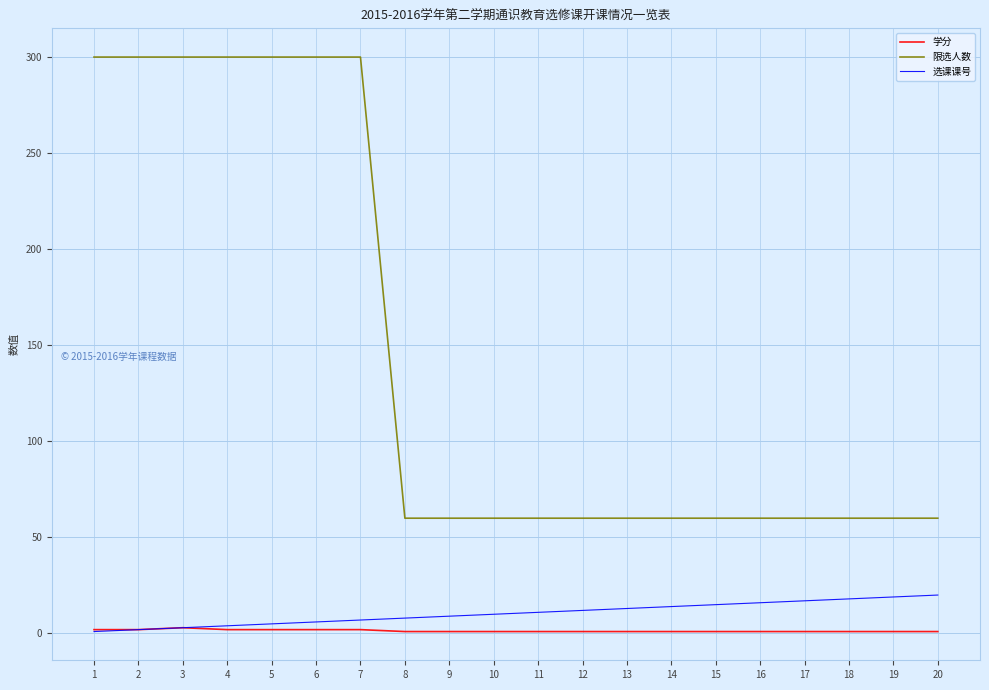

Which series has the largest total across all categories?

限选人数